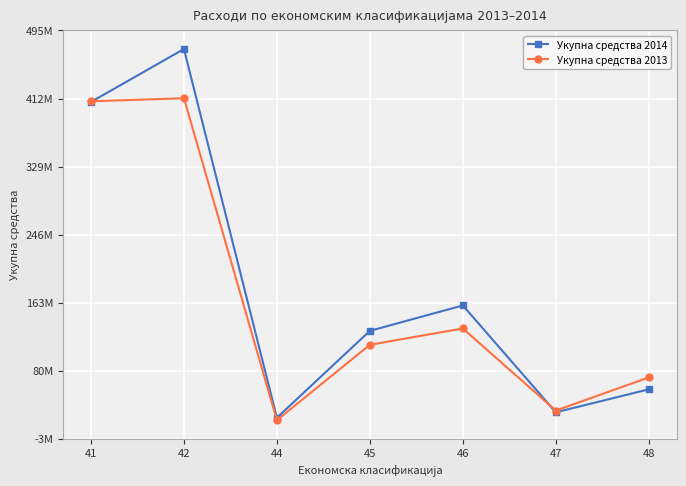

What is the difference between the maximum and second lowest values in the Укупна средства 2014 series?

442721346